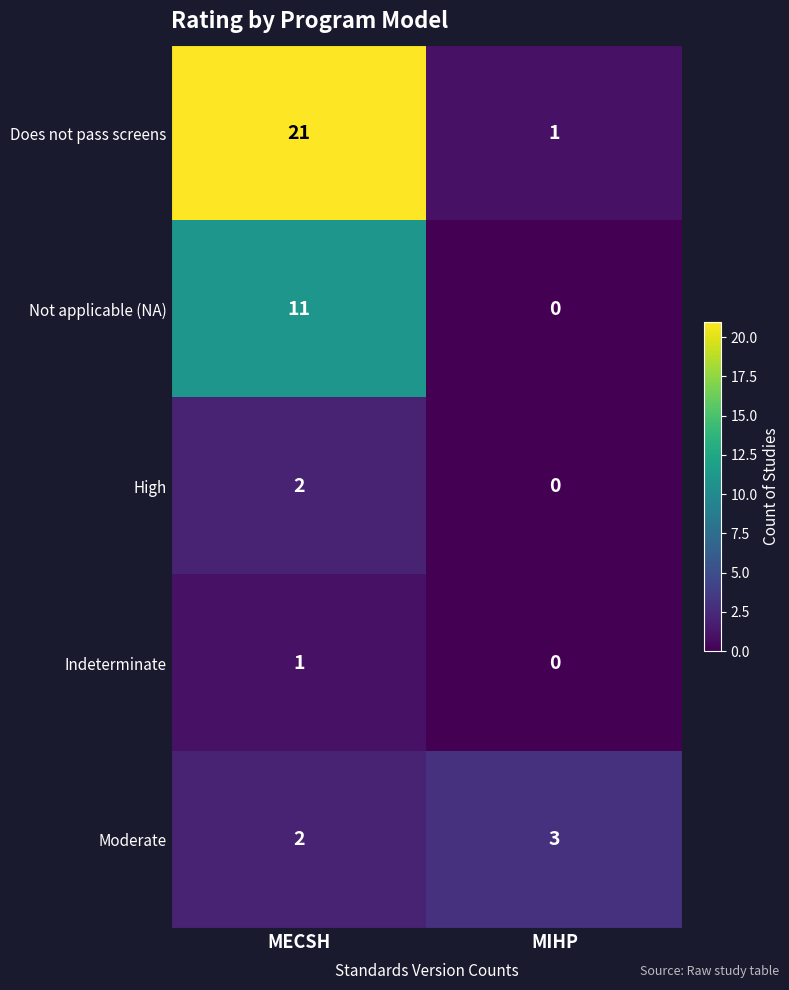

Where is Moderate nearest to the value 2?

MECSH